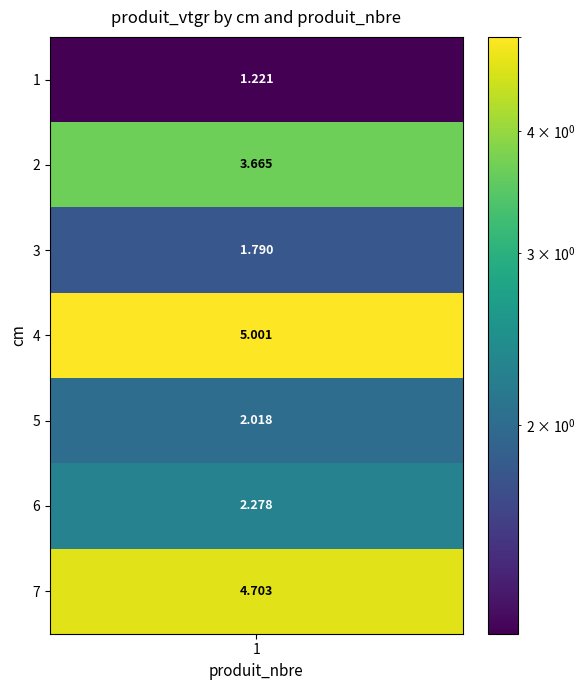

What is the change in value from 5 to 6?

+0.3